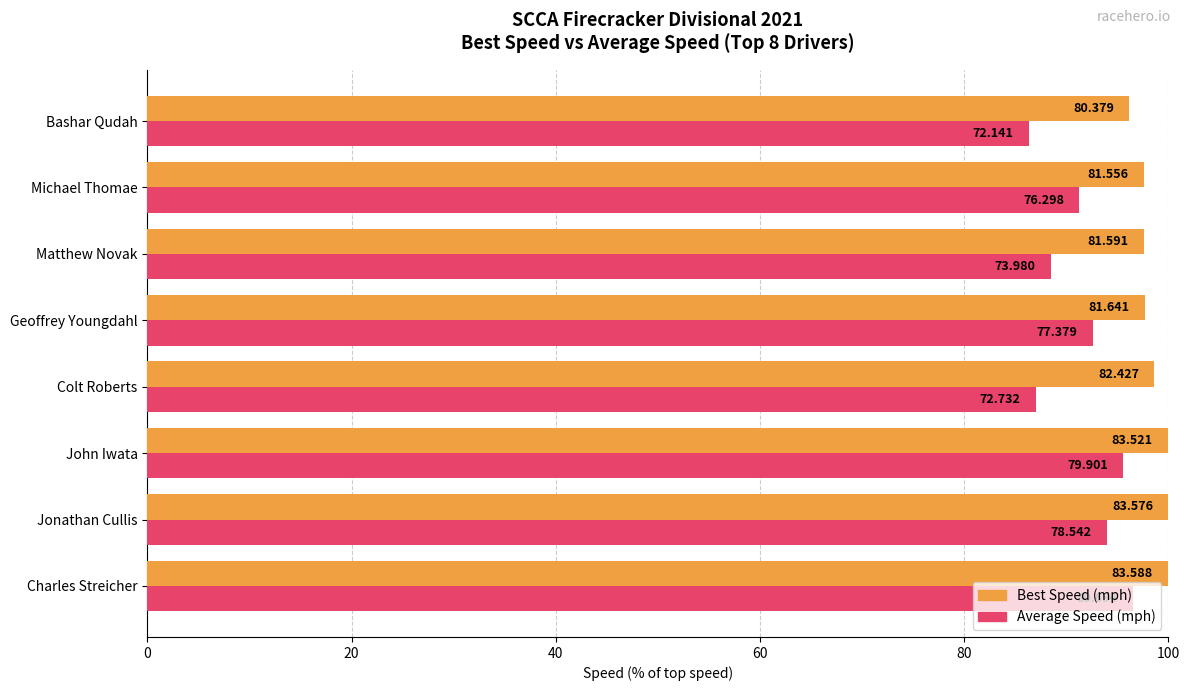

How many series are shown in this chart?

2